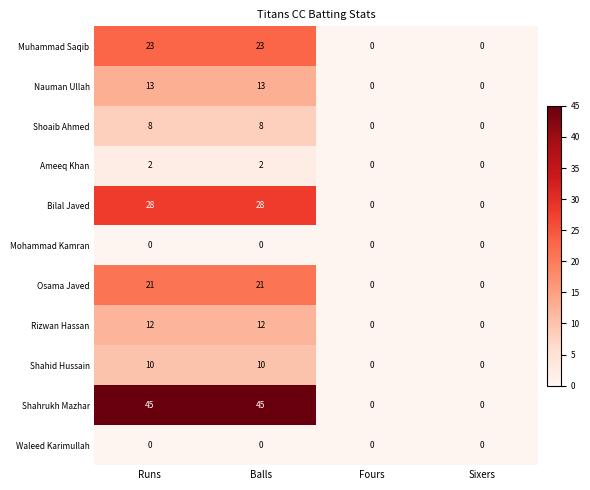

Is the value of Mohammad Kamran at Balls greater than the value of Shoaib Ahmed at Balls?

No